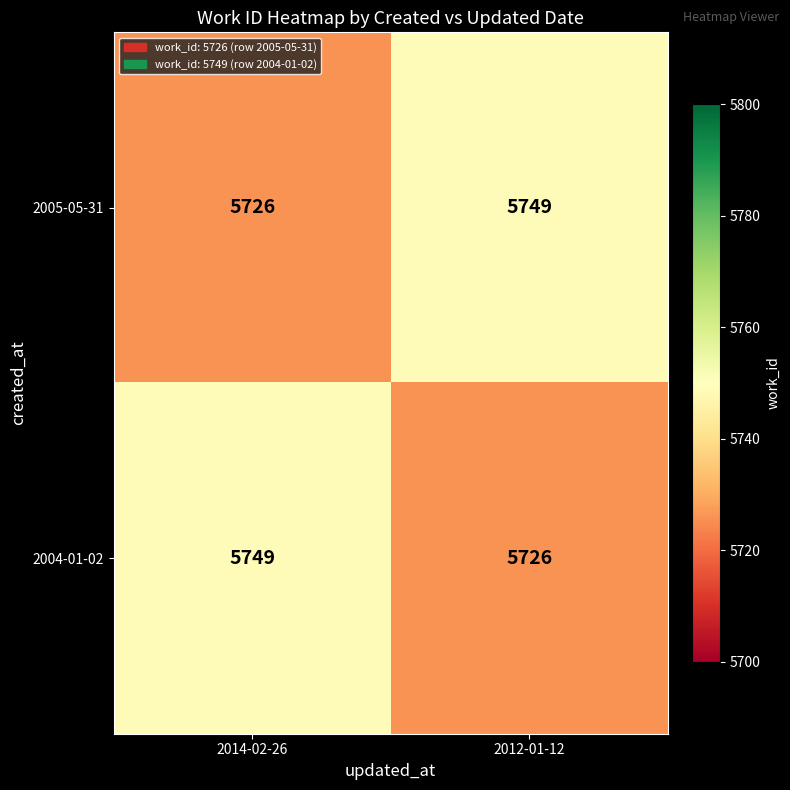

The value of 2005-05-31 at 2012-01-12 is 5749. True or false?

True